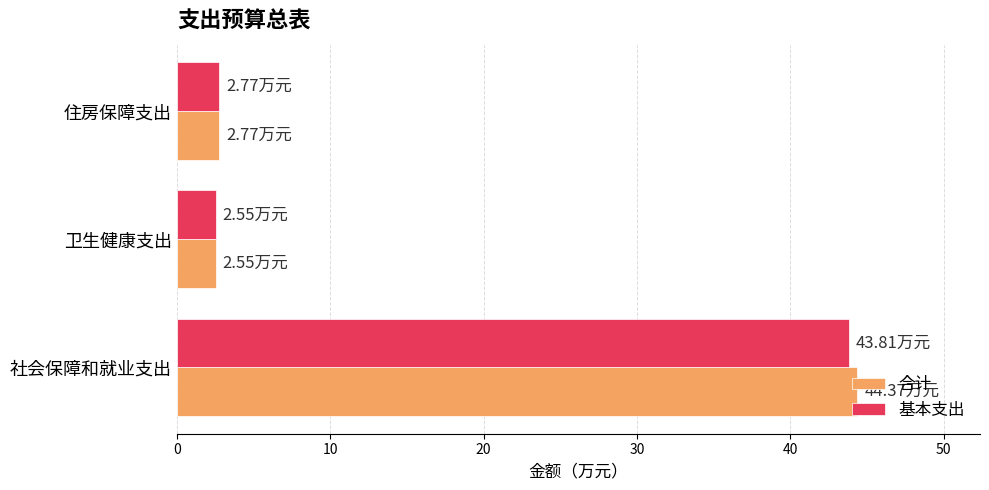

What is the sum of all 合计 values?

49.7